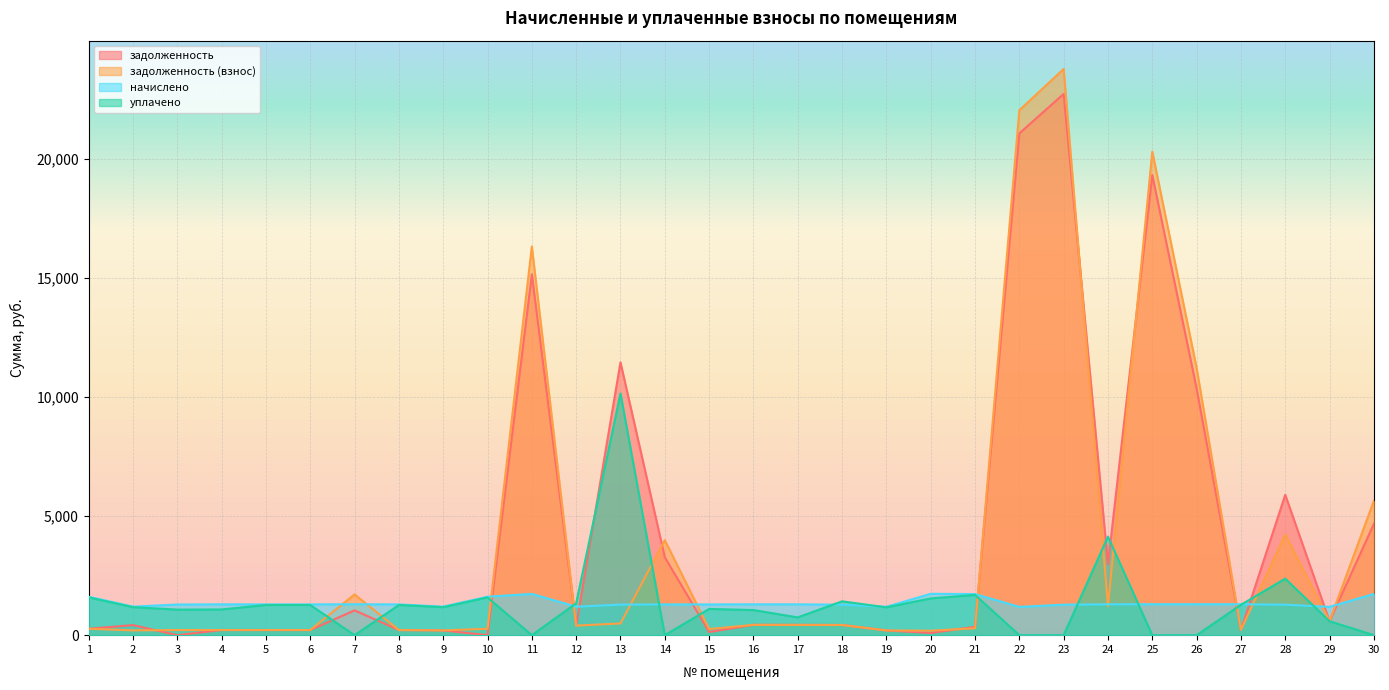

Where is the first local maximum for уплачено?

8